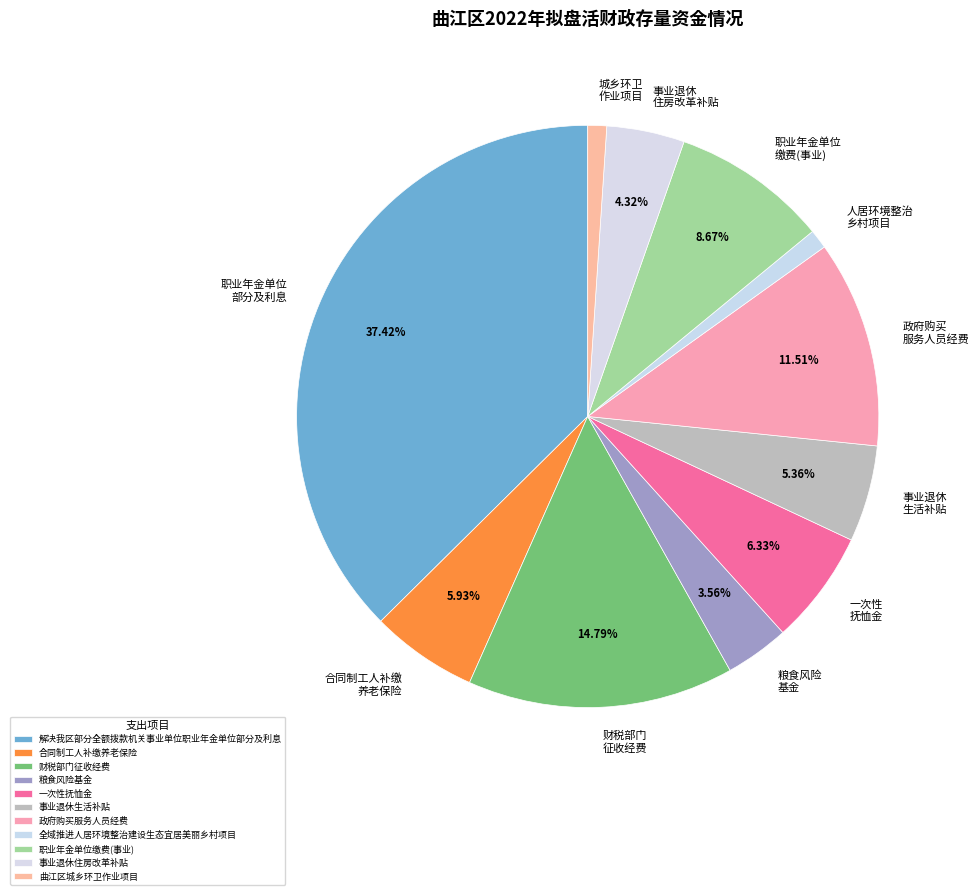

Is it true that 曲江区城乡环卫作业项目 is 7% of the pie?

False